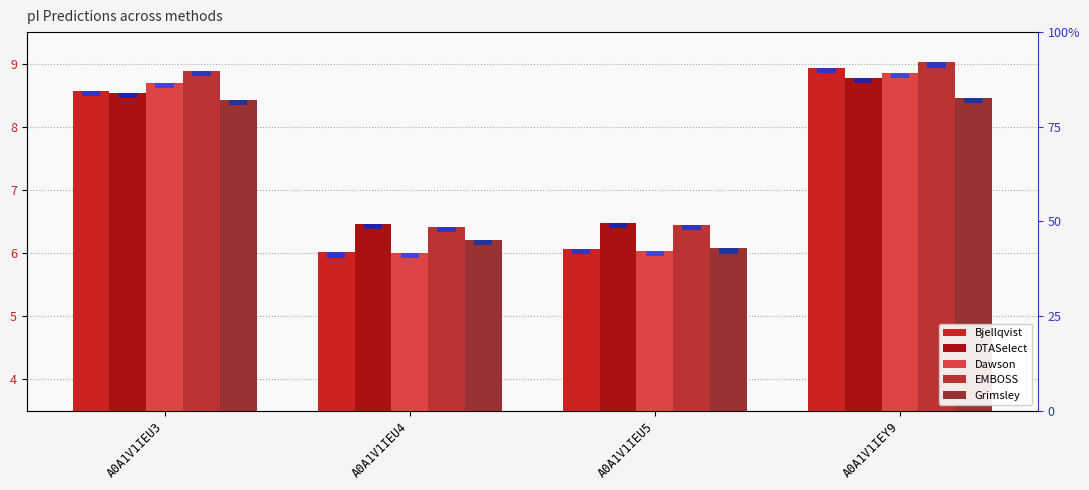

What is the difference between the EMBOSS values at A0A1V1IEU3 and A0A1V1IEU4?

2.5